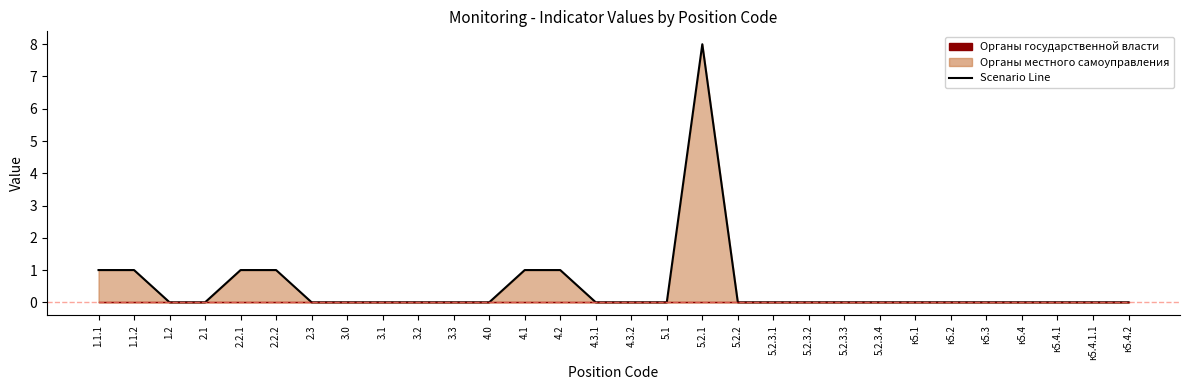

At which category does the chart reach its minimum across all series?

1.2